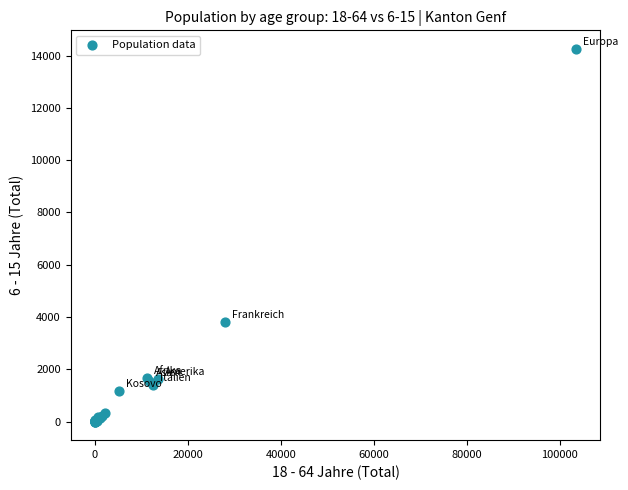

What Y value in the scatter plot is closest to 7127?

3803